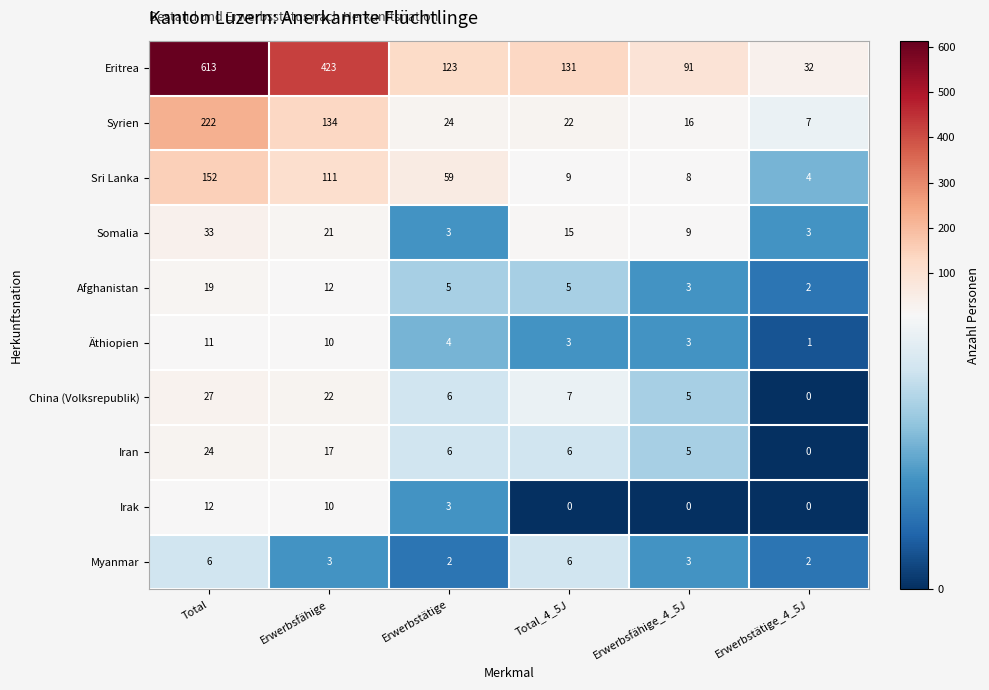

What is the difference between the maximum and minimum values in the Äthiopien series?

10